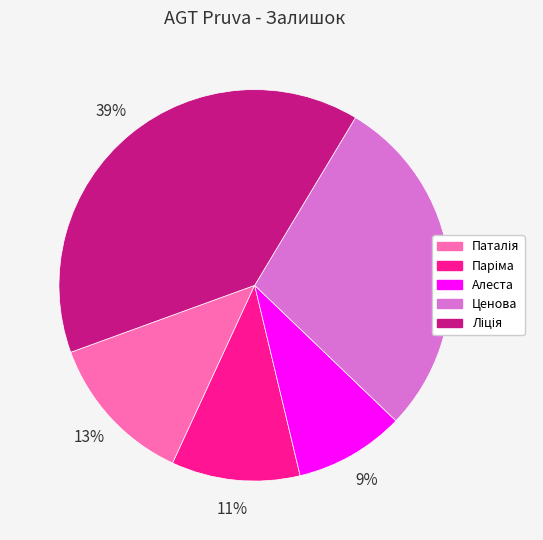

How many segments does this pie chart have?

5